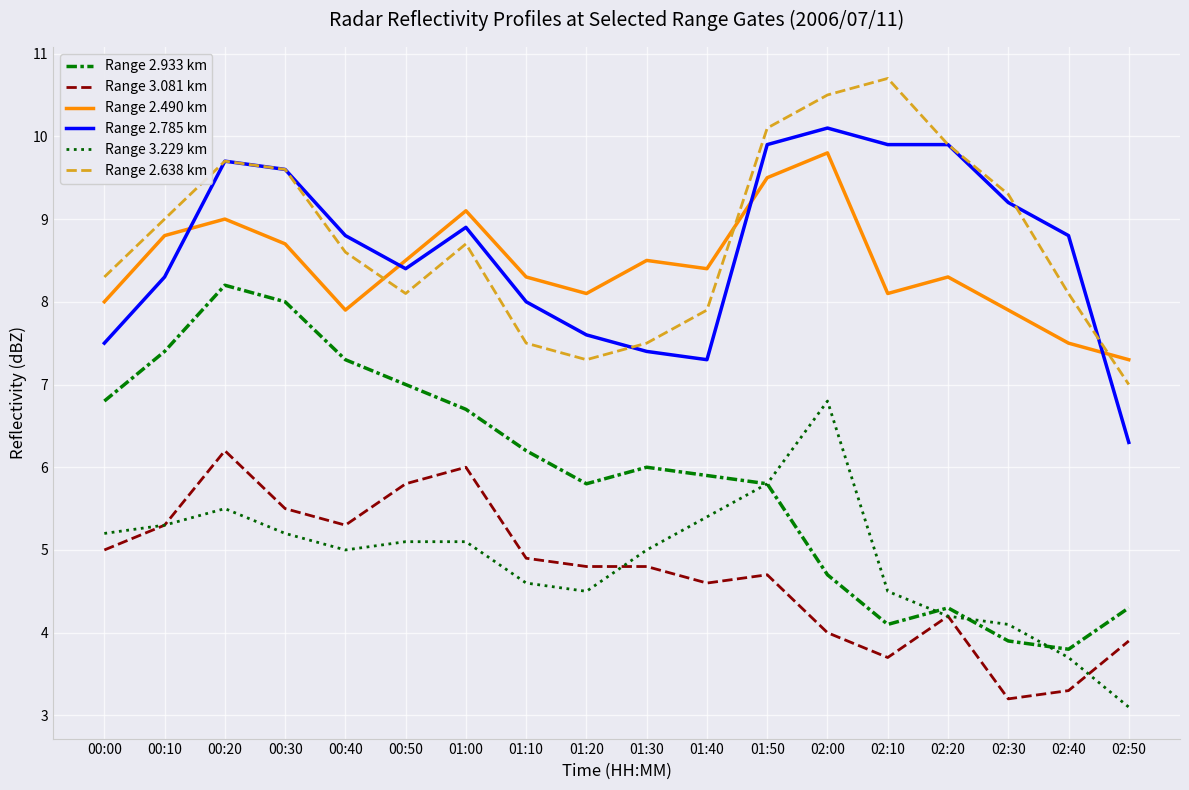

In Range 2.490 km, how many points are lower than both neighbors (excluding endpoints)?

4